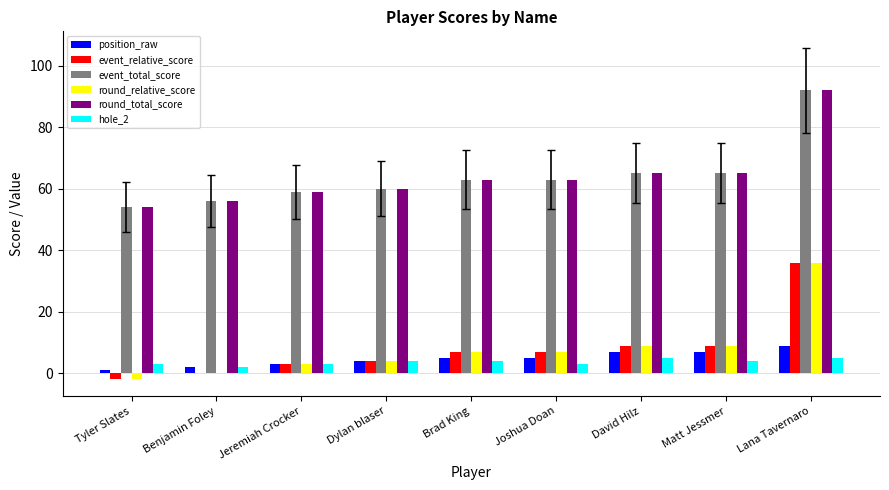

How many groups of bars are there?

9